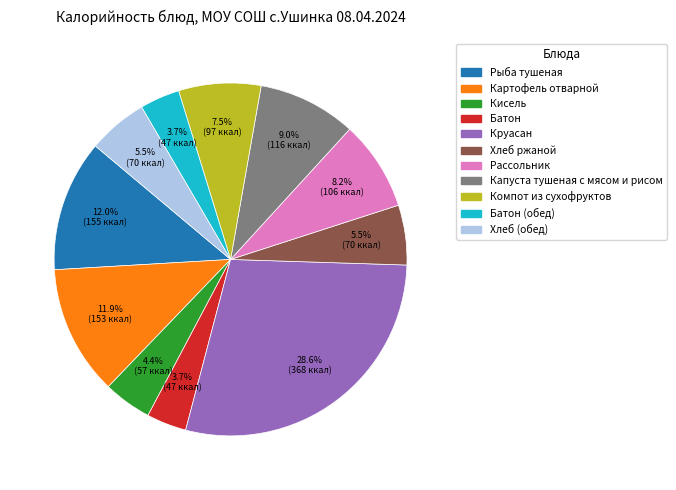

Is there any slice that represents more than half of the pie?

No